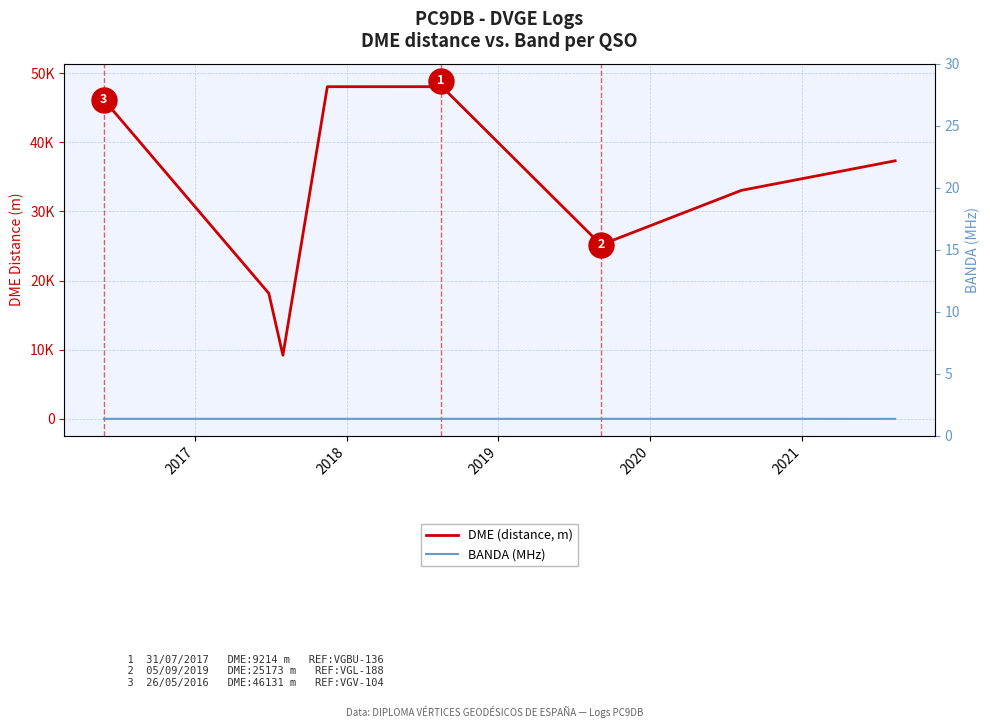

At how many categories does at least one series exceed 12704?

9